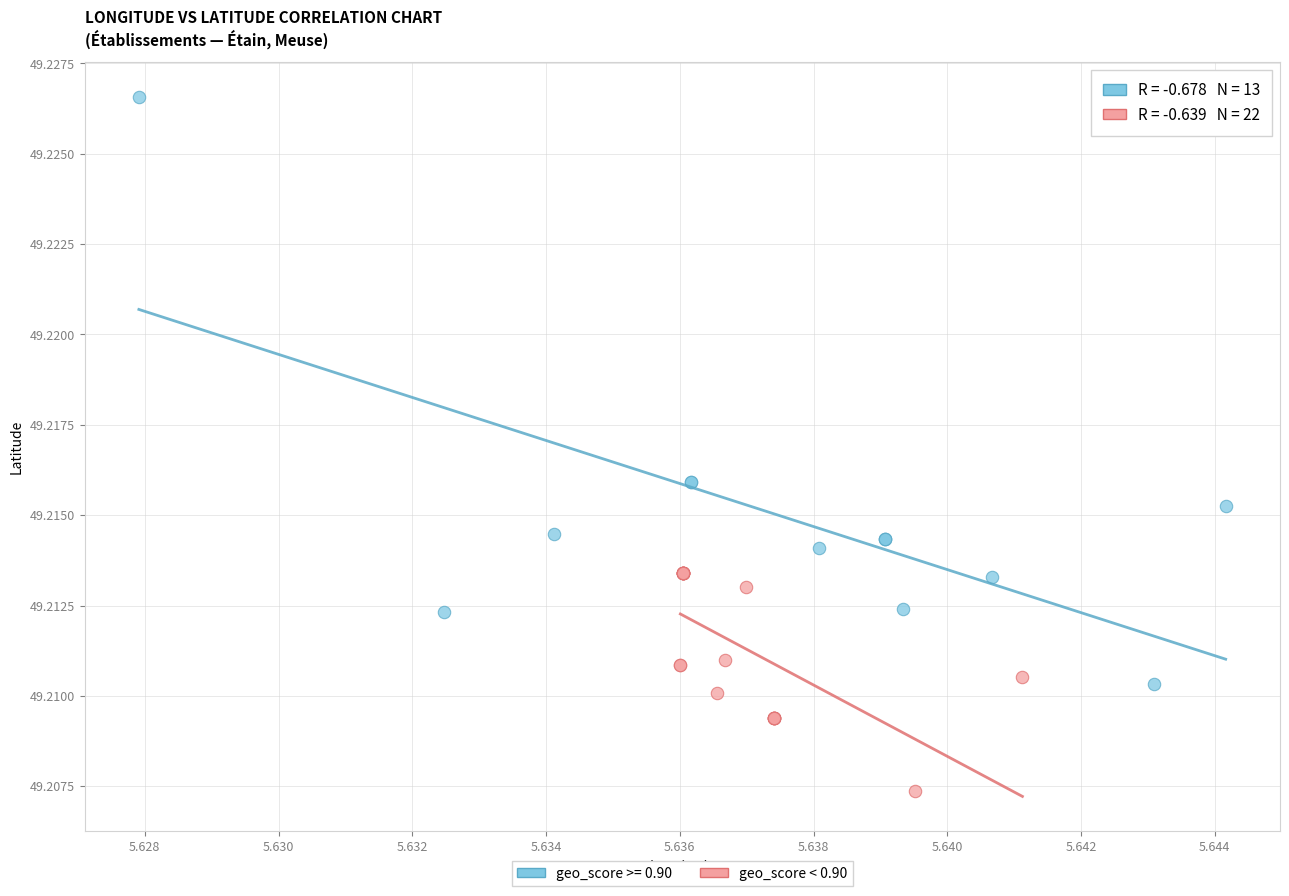

Which series reaches the maximum Y coordinate?

geo_score >= 0.90